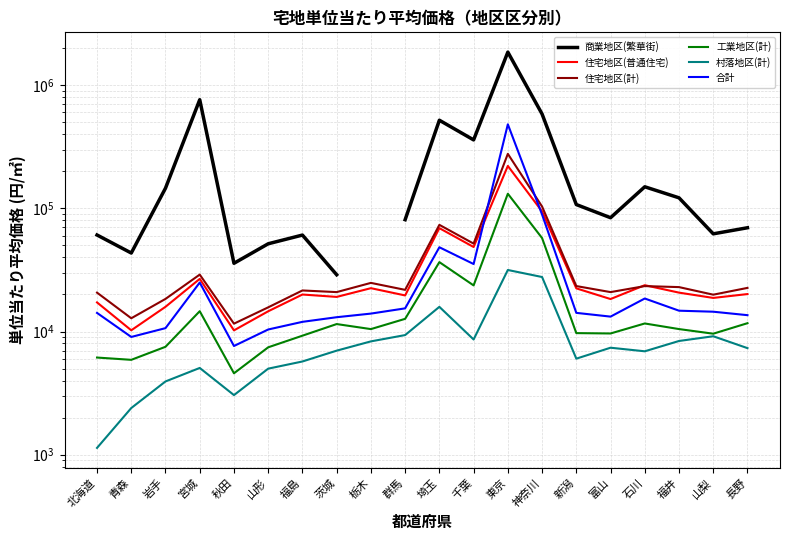

Between 岩手 and 福島, which series saw the biggest shift?

商業地区(繁華街)